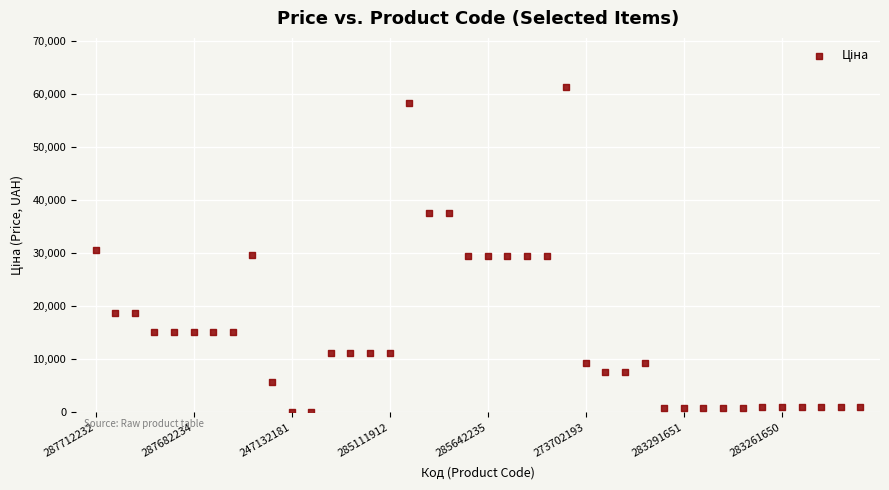

What is the range of Y values (max minus min)?

61320.2